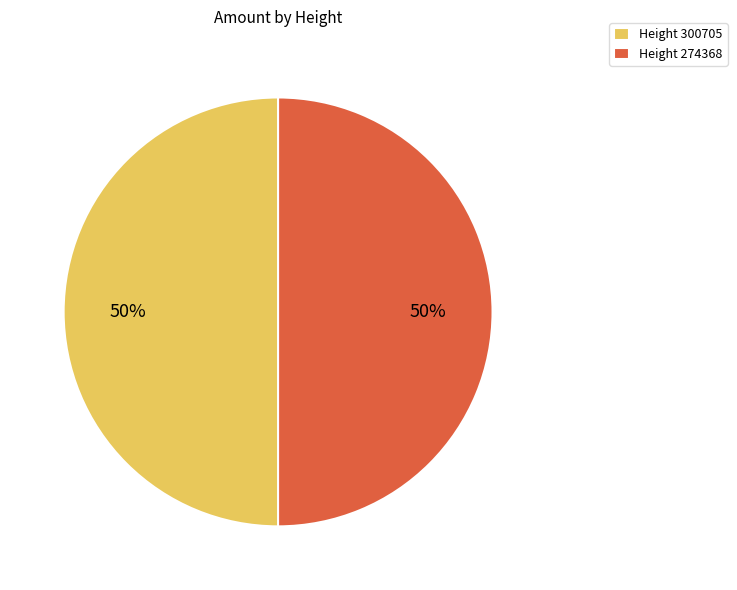

To the nearest percent, what portion does Height 300705 represent?

50%